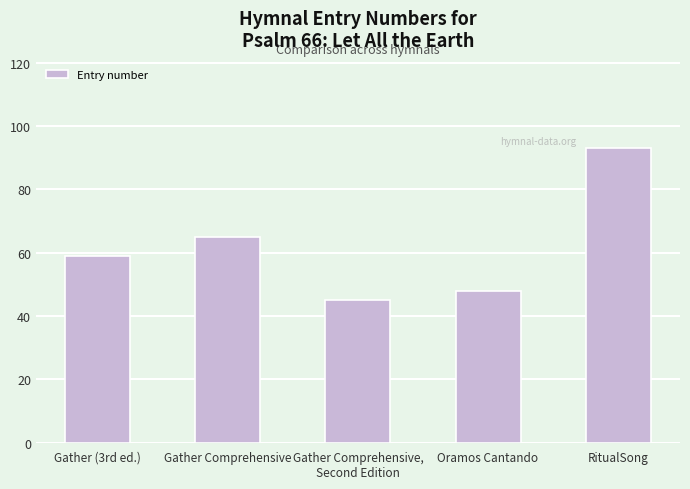

What is the greatest value displayed?

93